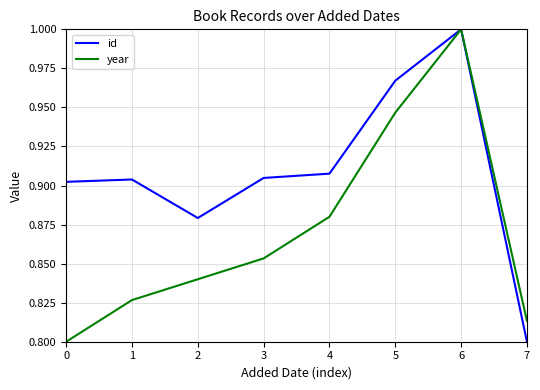

How many lines are shown in the chart?

2